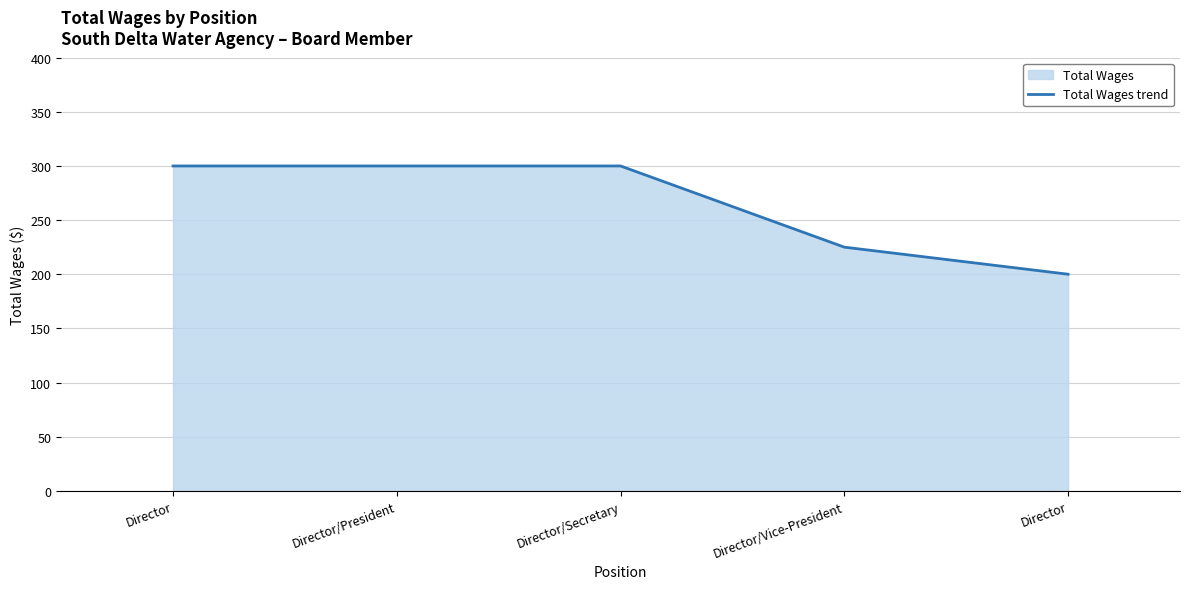

How many data points are less than 300?

2